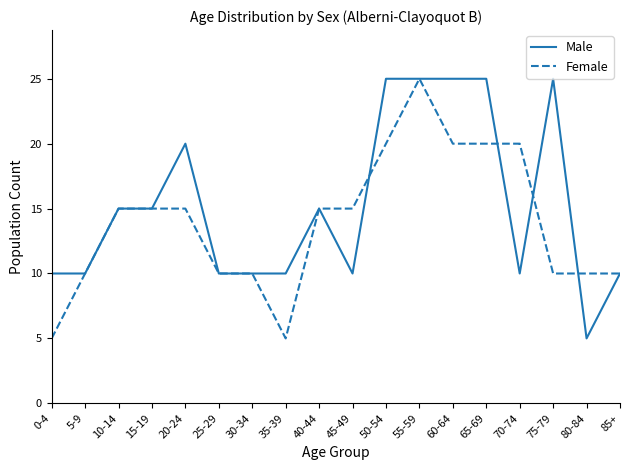

Rank the series at 60-64 from lowest to highest value.

Female, Male